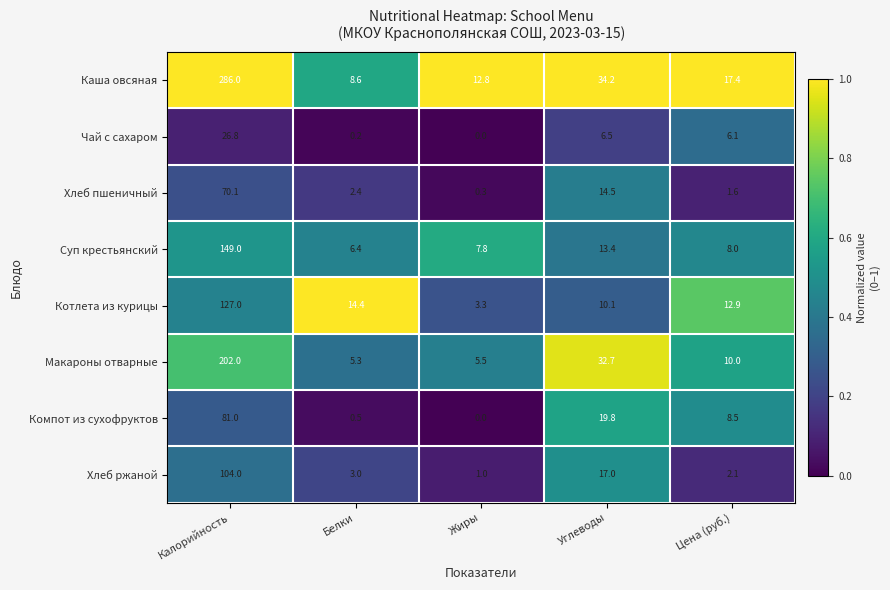

Which category has the highest value in the Каша овсяная series?

Калорийность